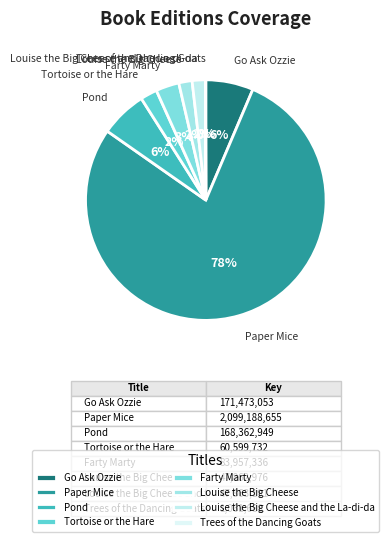

To the nearest percent, what portion does Louise the Big Cheese represent?

2%